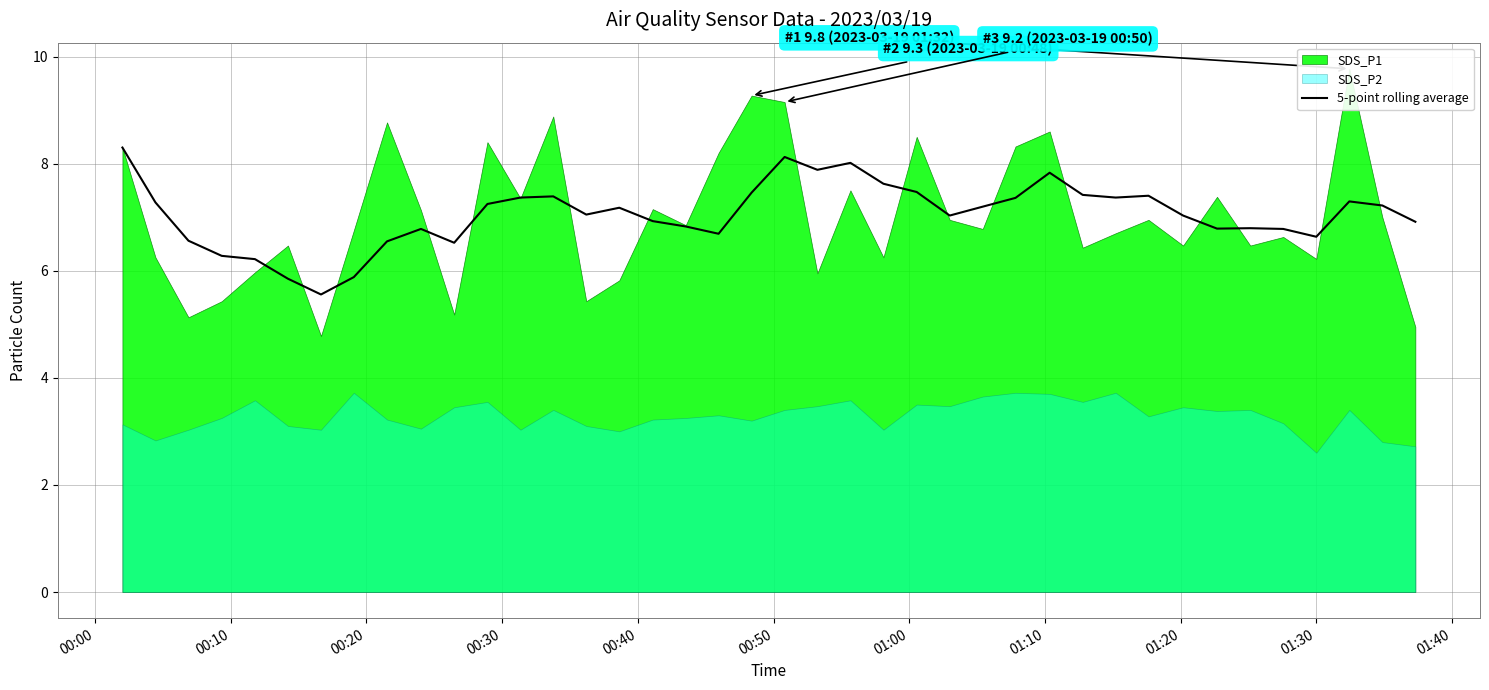

What is the lowest value of the 5-point rolling average series?

5.6